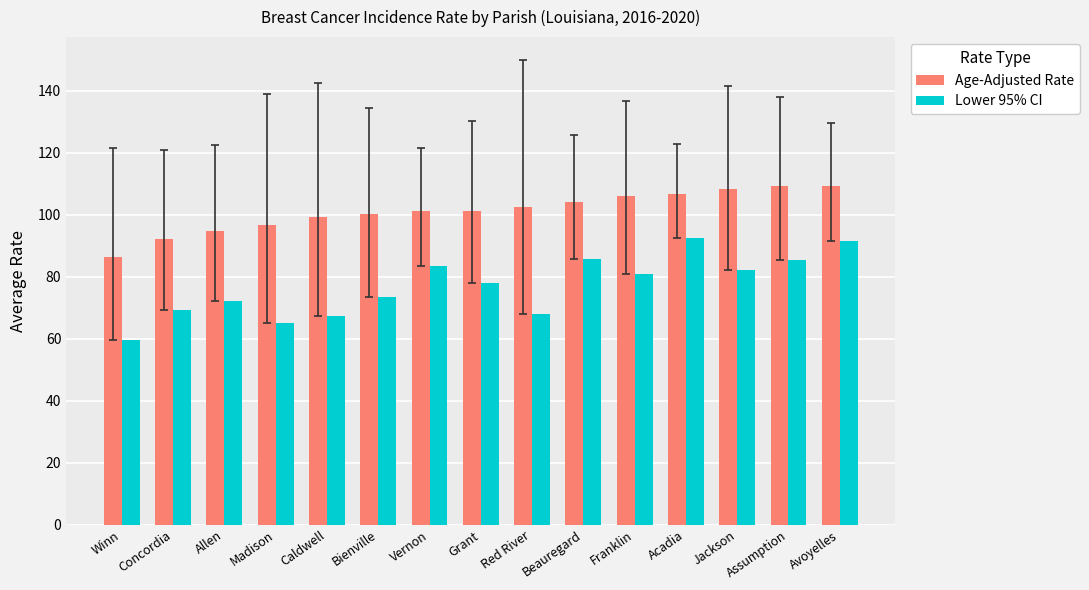

What is the minimum value shown in the chart?

59.7